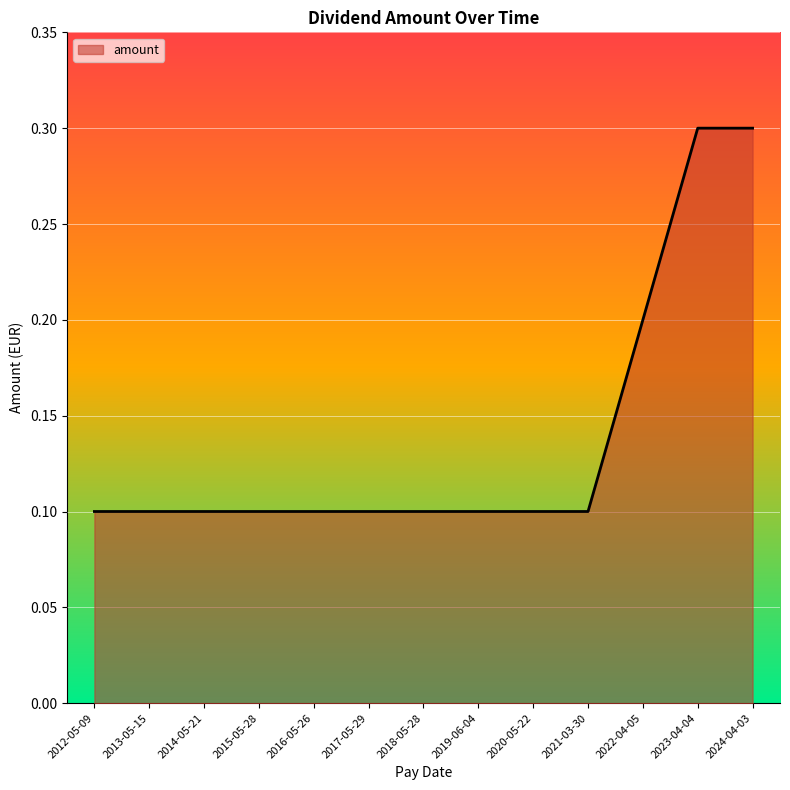

What position from the left is 2018-05-28?

7